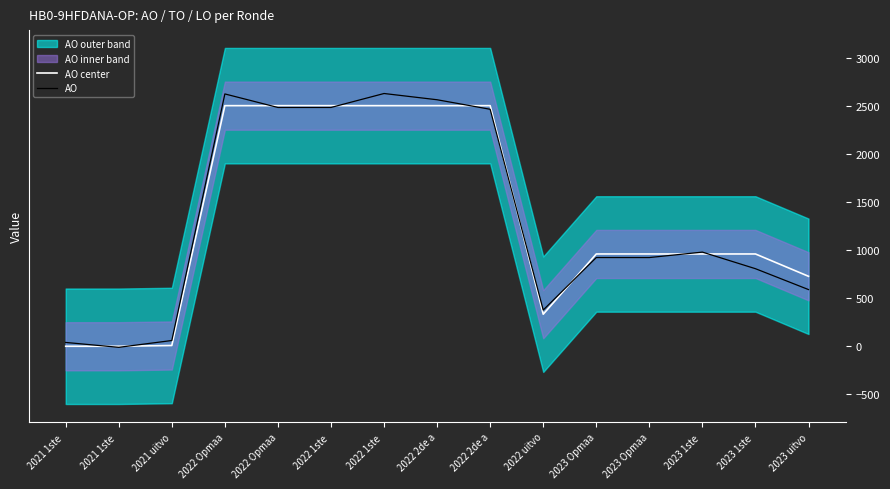

Rank the categories by AO value from lowest to highest.

2021 1ste , 2021 1ste , 2021 uitvo, 2022 uitvo, 2023 uitvo, 2023 1ste , 2023 Opmaa, 2023 Opmaa, 2023 1ste , 2022 2de a, 2022 Opmaa, 2022 1ste , 2022 2de a, 2022 Opmaa, 2022 1ste 